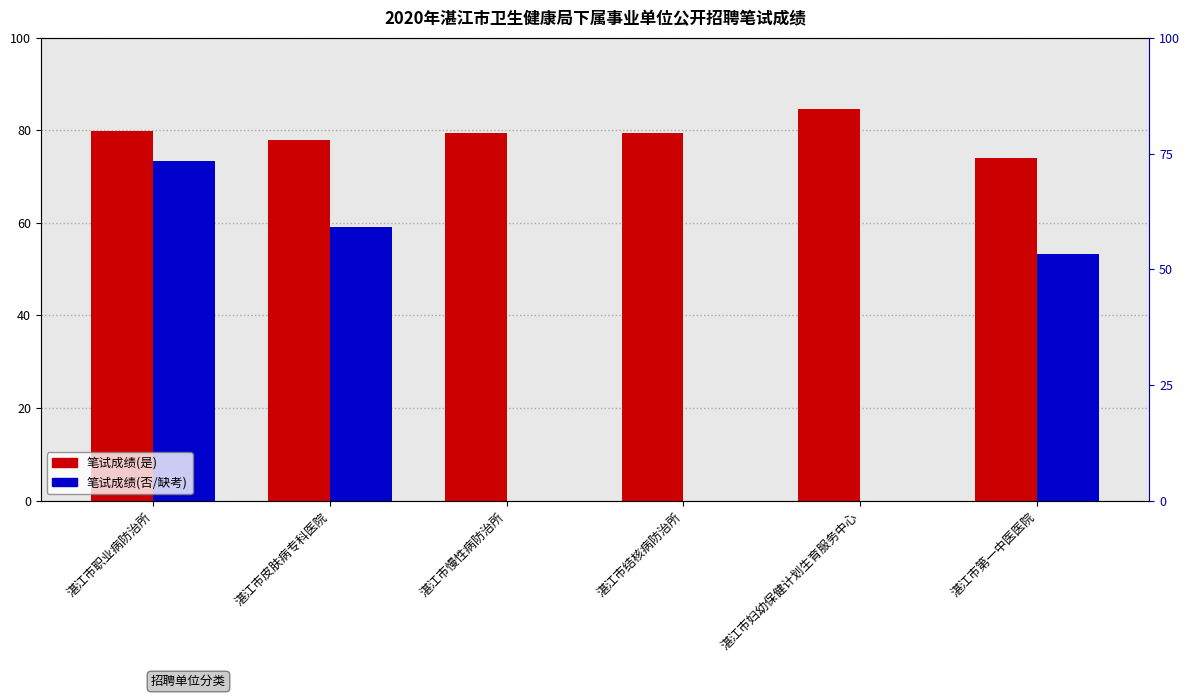

The value of 笔试成绩(否/缺考) at 湛江市皮肤病专科医院 is 59.0. True or false?

True